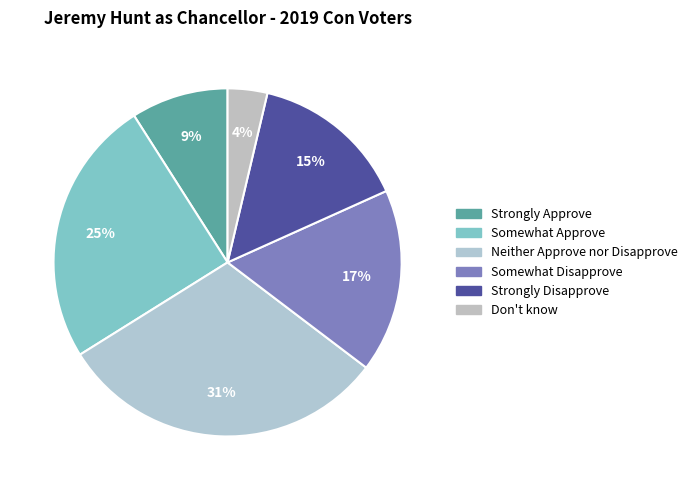

Combined, what portion of the pie is Somewhat Approve and Strongly Approve?

33.9%